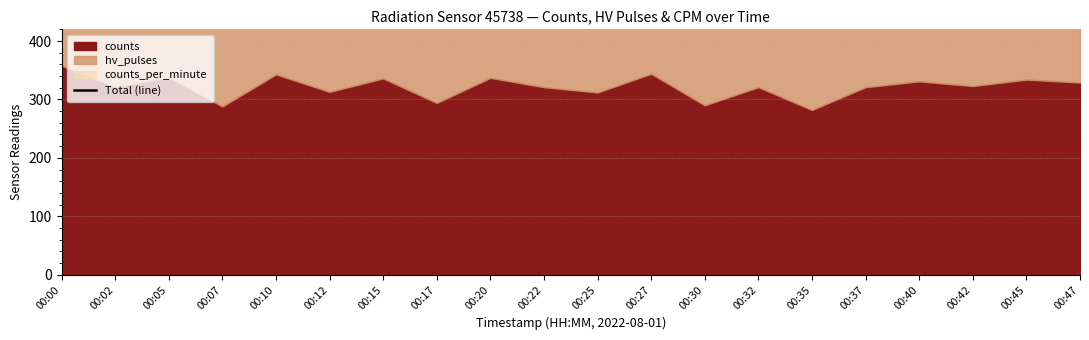

Read the value at 00:07, to the nearest 50.

550